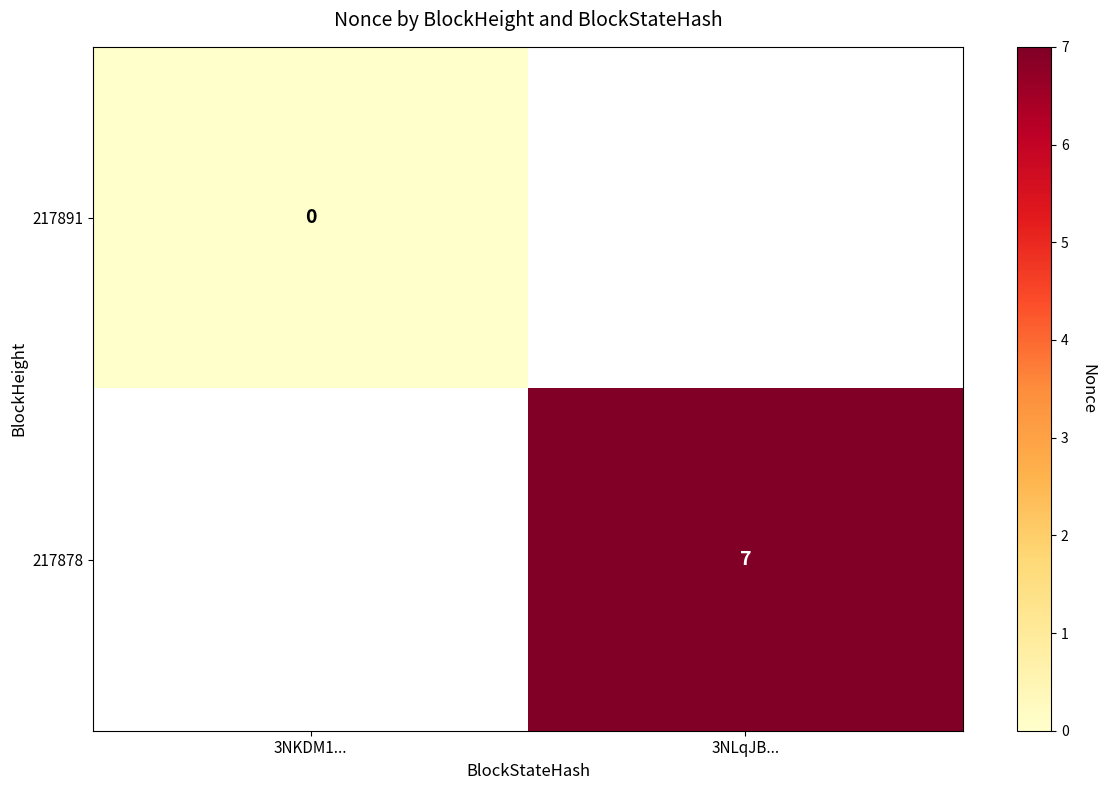

The value of 217878 at 3NLqJB... is 5. True or false?

False